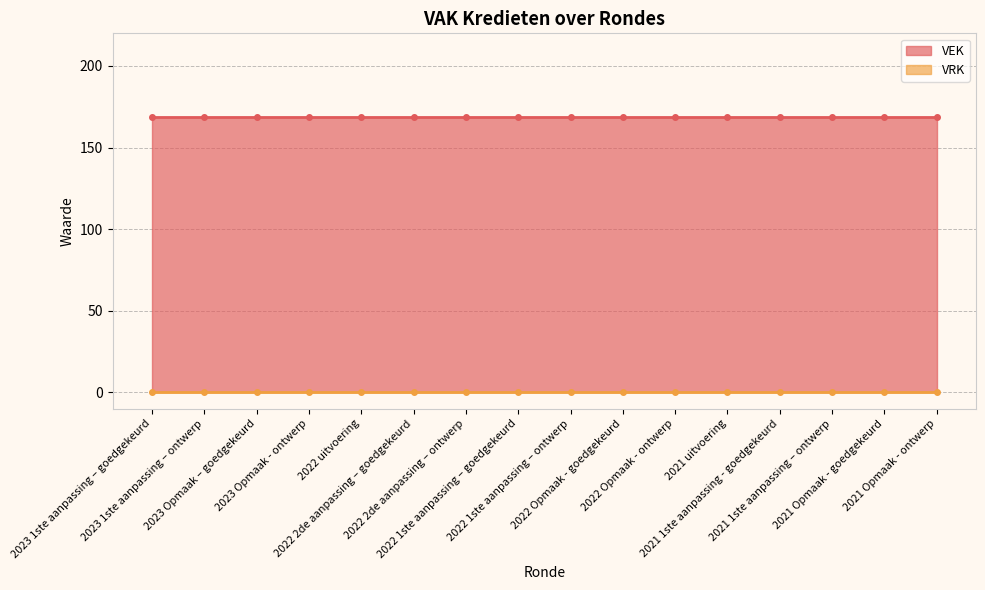

Reading left to right, extract all data points from this chart.

VEK: 169	169	169	169	169	169	169	169	169	169	169	169	169	169	169	169
VRK: 0	0	0	0	0	0	0	0	0	0	0	0	0	0	0	0